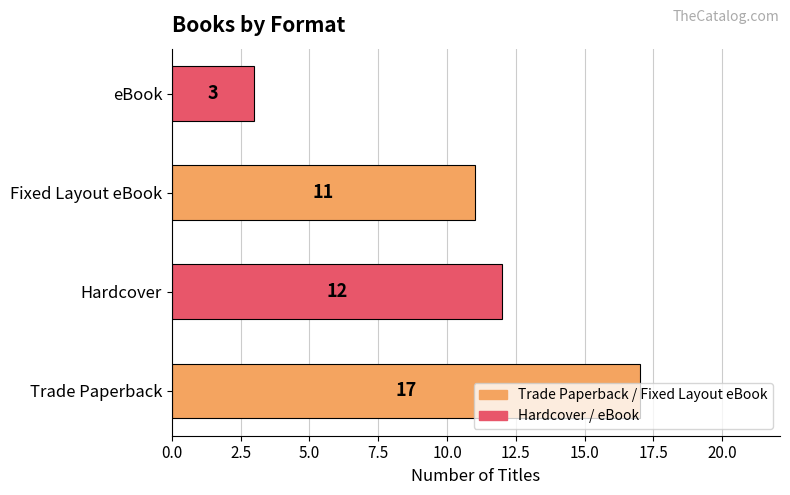

Rank the categories by value from highest to lowest.

Trade Paperback, Hardcover, Fixed Layout eBook, eBook